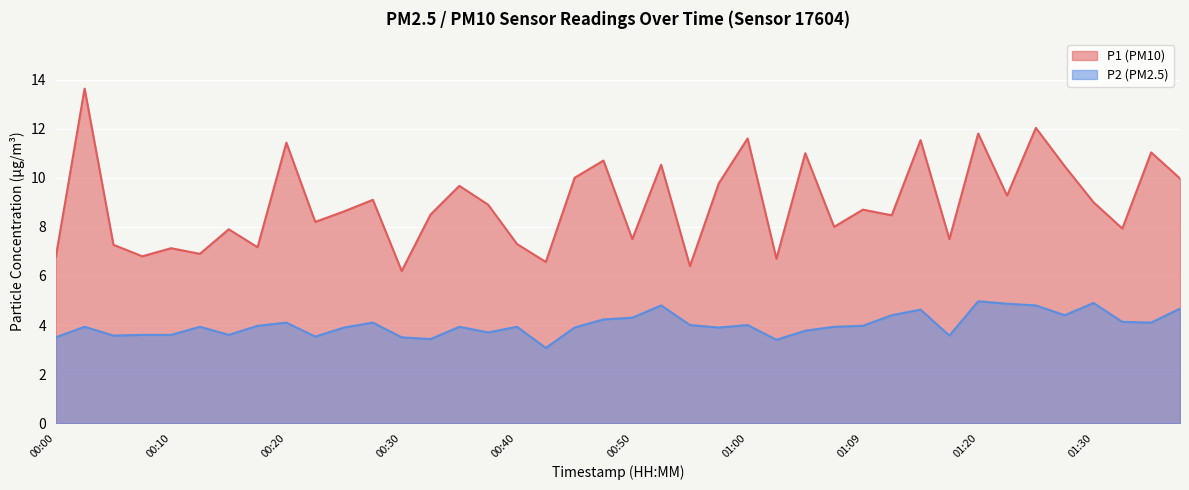

Reading right to left, what are all the values shown in this chart?

P1: 10.0	11.0	7.9	9.0	10.5	12.0	9.3	11.8	7.5	11.5	8.5	8.7	8.0	11.0	6.7	11.6	9.8	6.4	10.5	7.5	10.7	10.0	6.6	7.3	8.9	9.7	8.5	6.2	9.1	8.6	8.2	11.4	7.2	7.9	6.9	7.1	6.8	7.3	13.6	6.8
P2: 4.7	4.1	4.1	4.9	4.4	4.8	4.9	5.0	3.6	4.6	4.4	4.0	3.9	3.8	3.4	4.0	3.9	4.0	4.8	4.3	4.2	3.9	3.1	3.9	3.7	3.9	3.4	3.5	4.1	3.9	3.5	4.1	4.0	3.6	3.9	3.6	3.6	3.6	3.9	3.5